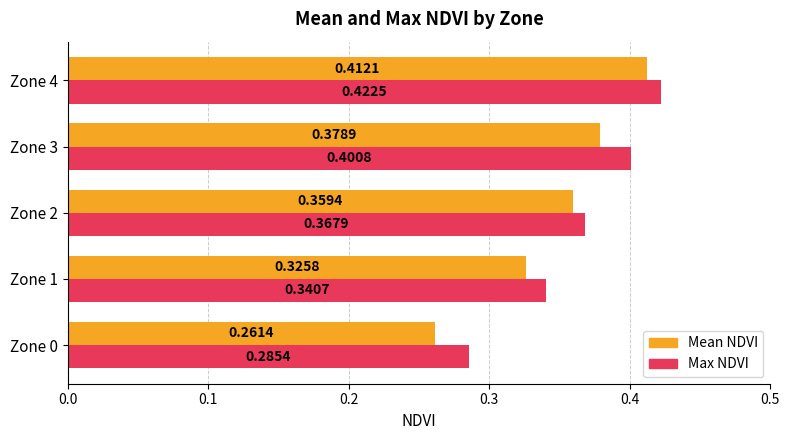

List the series in order of their peak value, lowest first.

Mean NDVI, Max NDVI